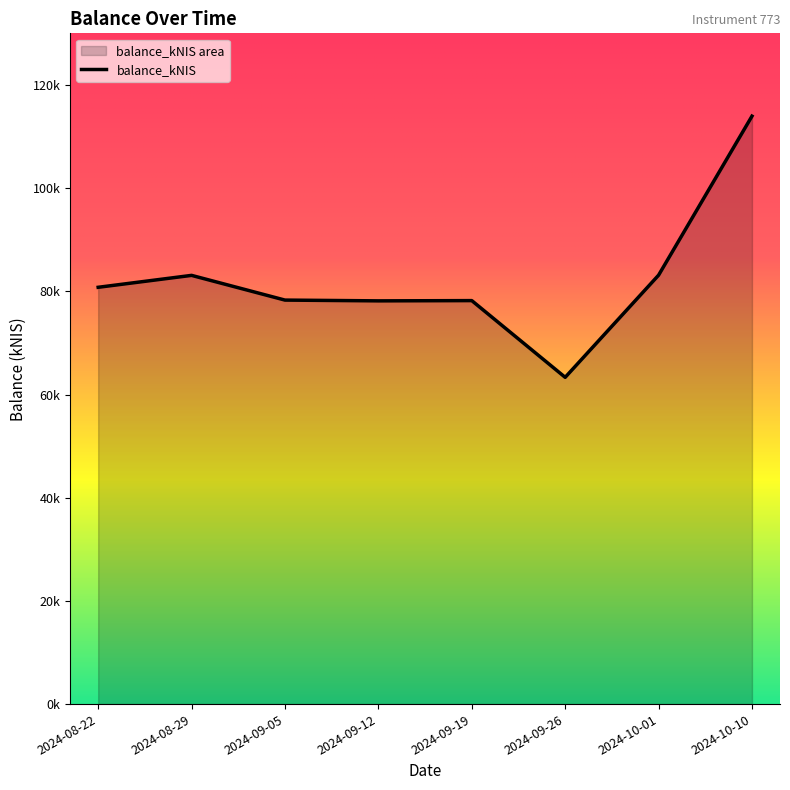

At which label is the value closest to 88?

2024-10-01